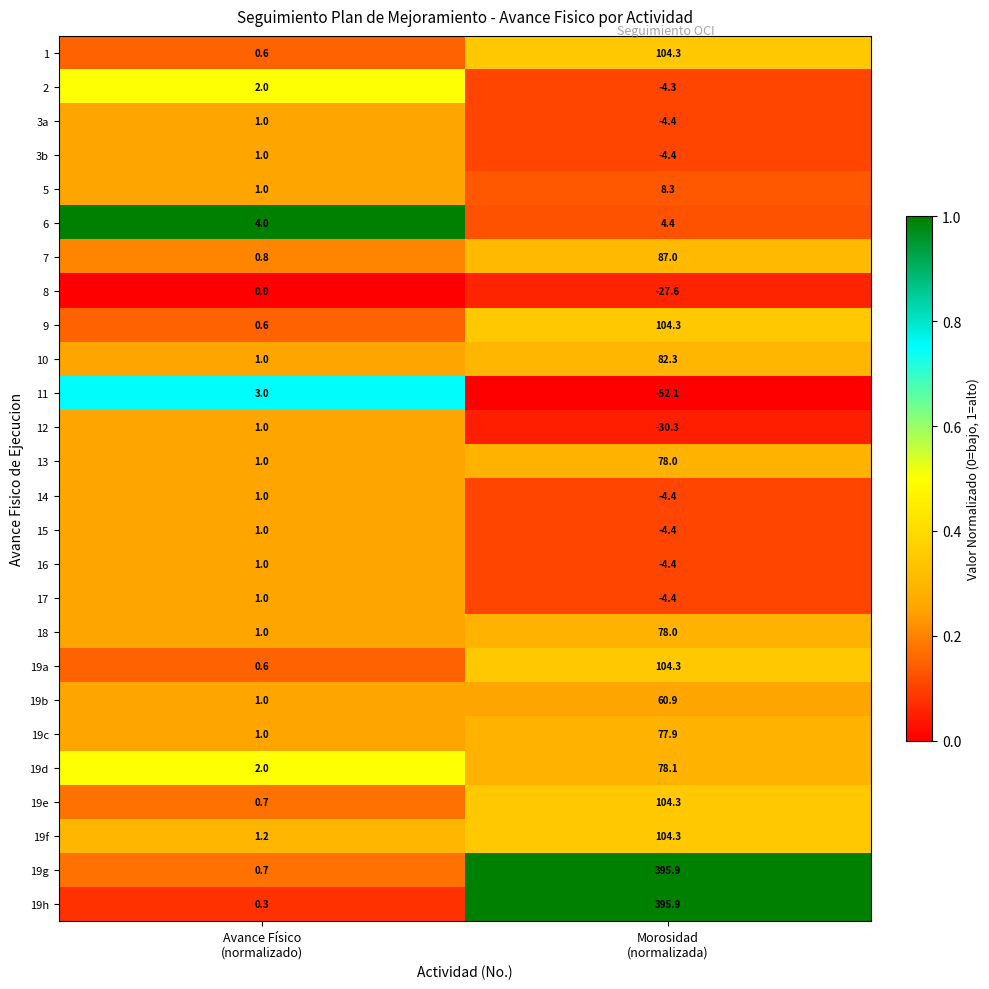

What is the maximum value shown in the chart?

395.9